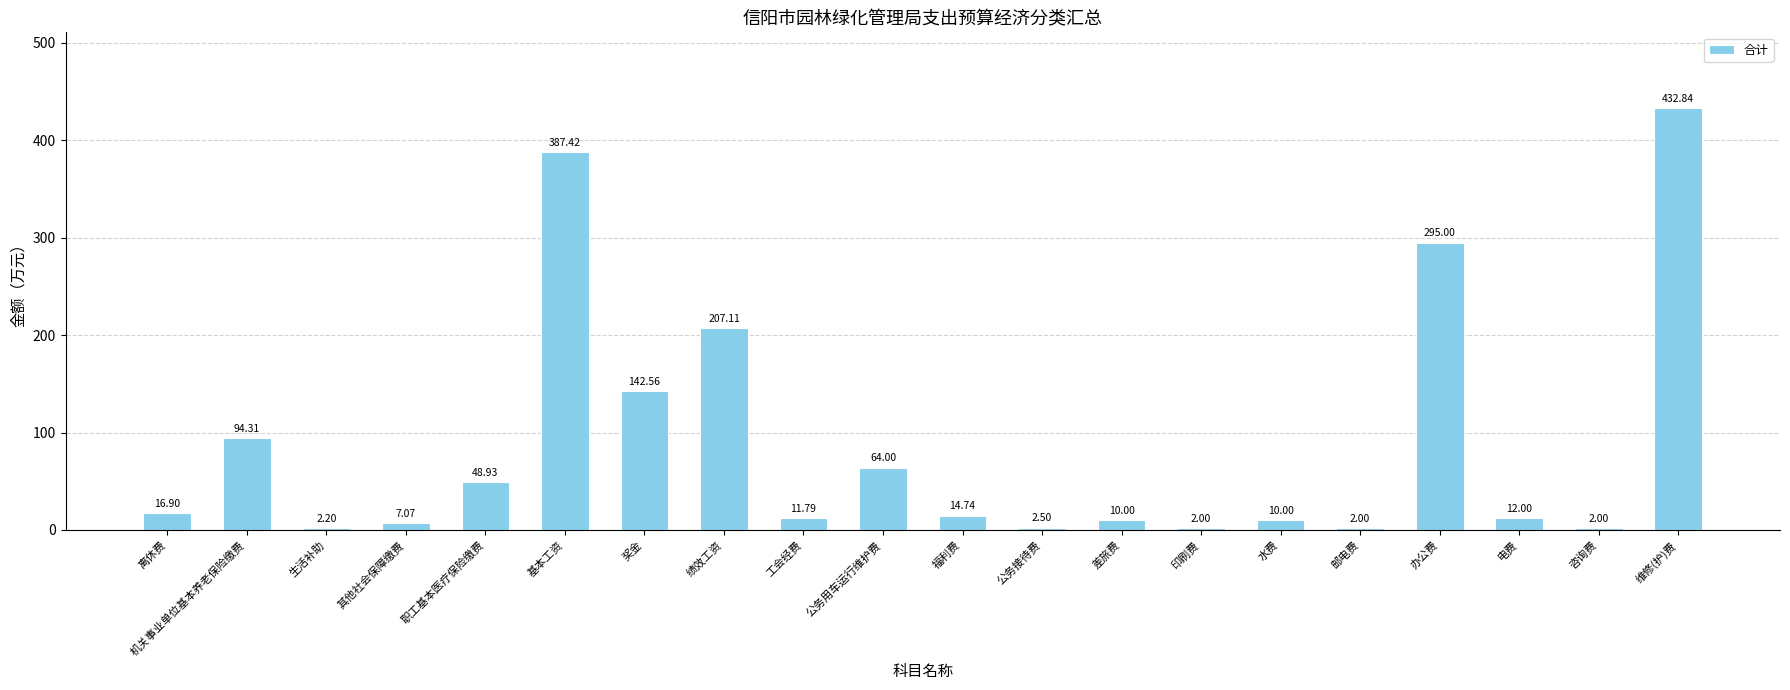

How many series are shown in this chart?

1